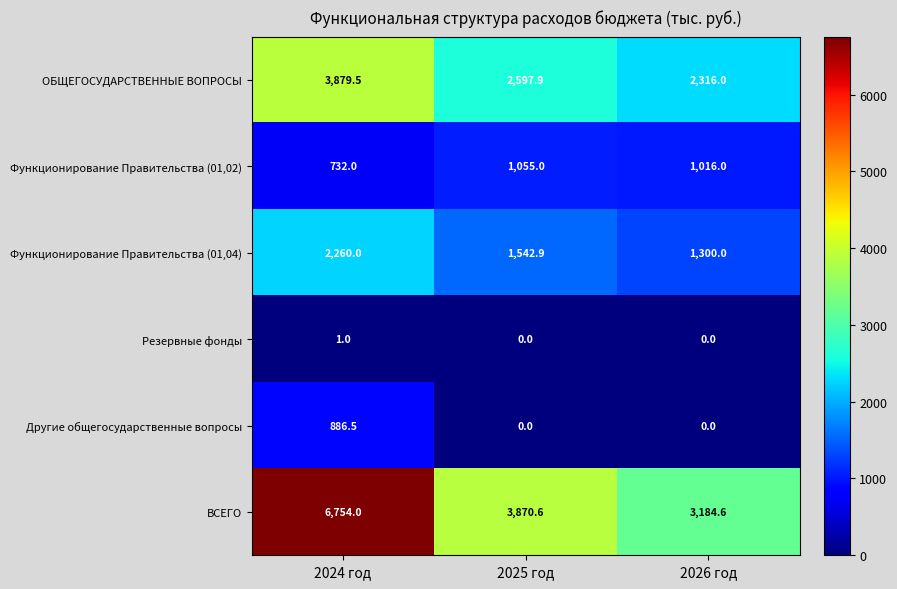

Reading left to right, extract all data points from this chart.

ОБЩЕГОСУДАРСТВЕННЫЕ ВОПРОСЫ: 2024 год=3879.5	2025 год=2597.9	2026 год=2316.0
Функционирование Правительства (01,02): 2024 год=732.0	2025 год=1055.0	2026 год=1016.0
Функционирование Правительства (01,04): 2024 год=2260.0	2025 год=1542.9	2026 год=1300.0
Резервные фонды: 2024 год=1.0	2025 год=0.0	2026 год=0.0
Другие общегосударственные вопросы: 2024 год=886.5	2025 год=0.0	2026 год=0.0
ВСЕГО: 2024 год=6754.0	2025 год=3870.6	2026 год=3184.6